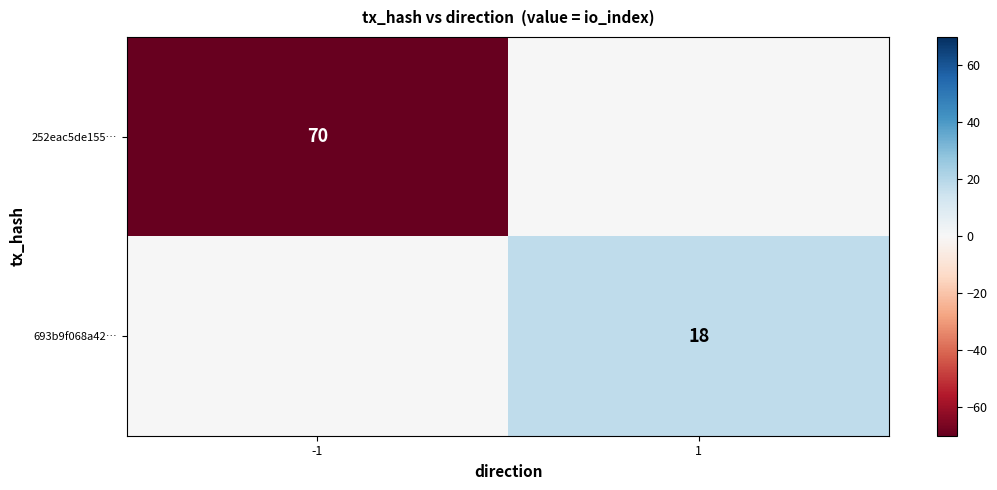

True or false: 693b9f068a42… has a value of 24 at 1.

False